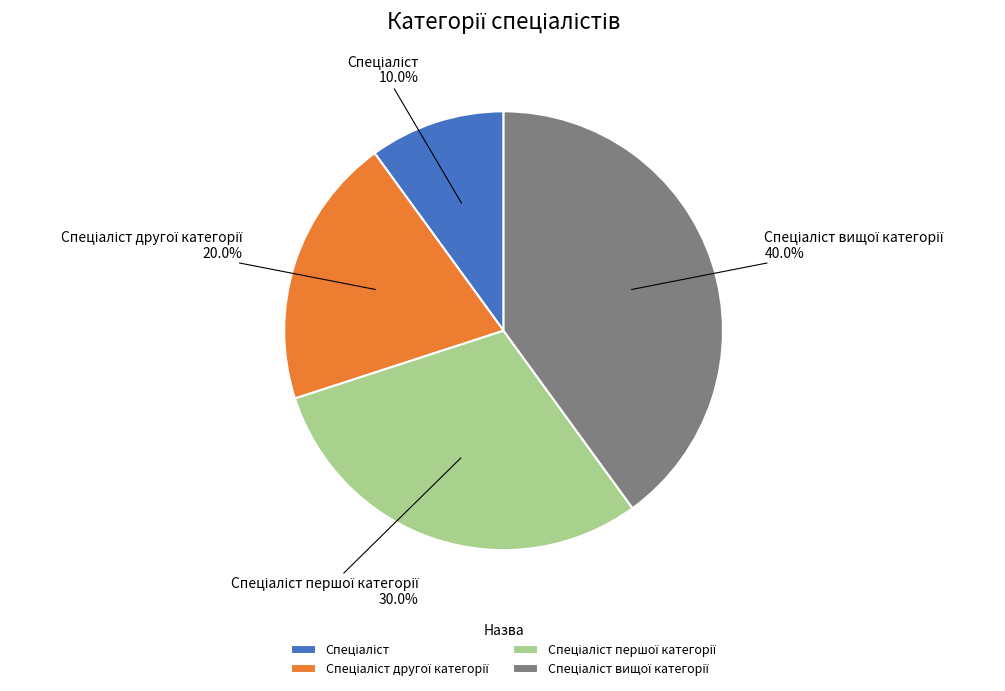

Is there any slice that represents more than half of the pie?

No